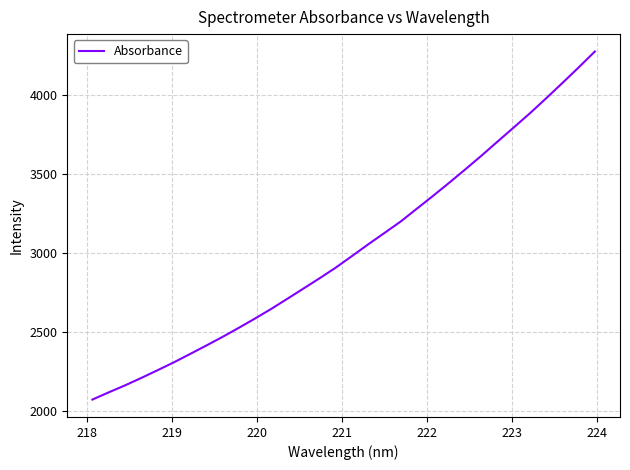

What is the greatest value displayed?

4278.3